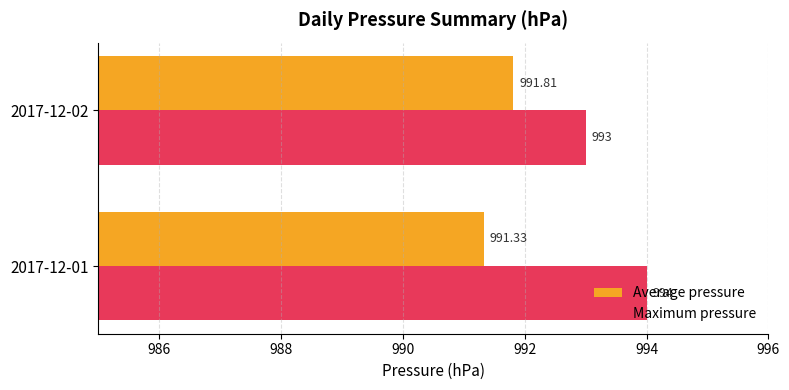

Where is Maximum pressure nearest to the value 993?

2017-12-02